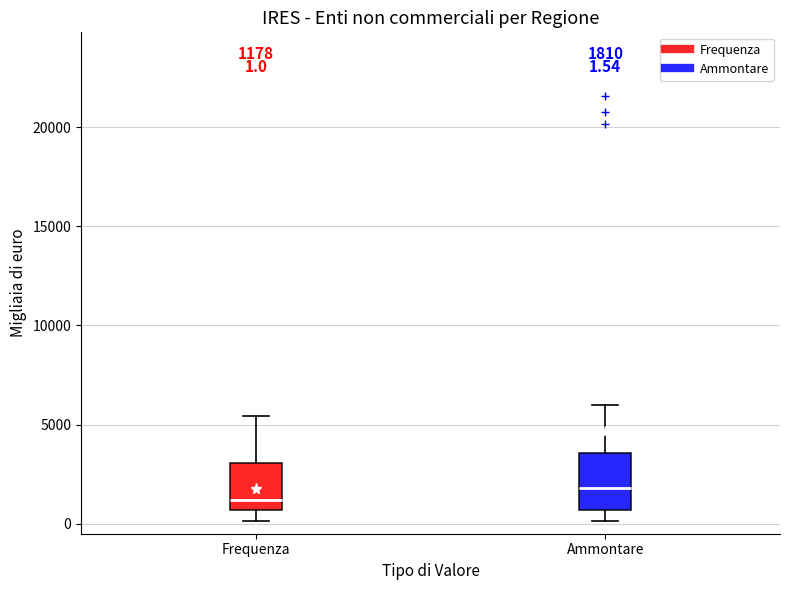

Which box is the tallest, from its lower edge to its upper edge?

Ammontare